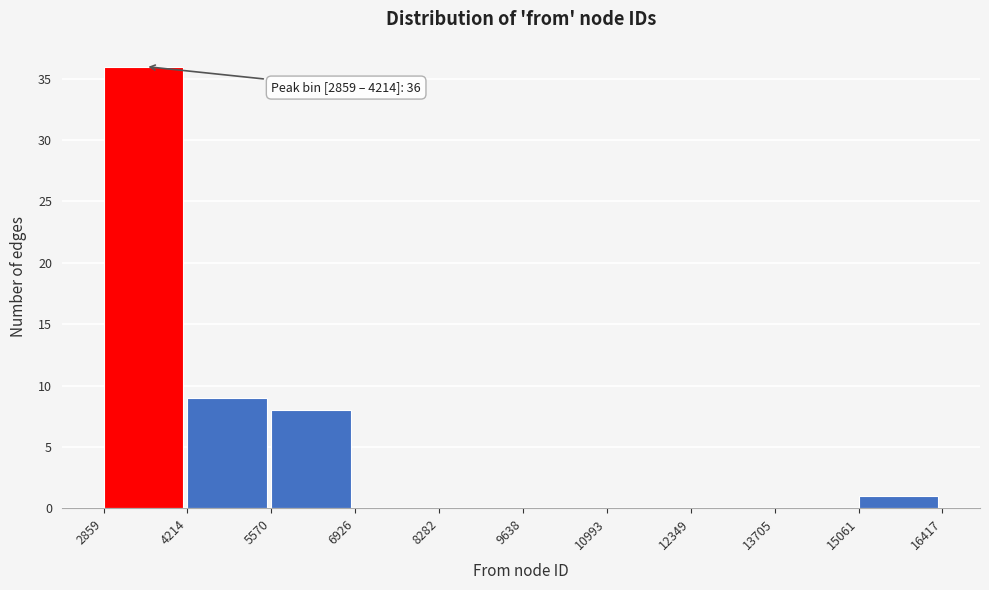

Which range on the x-axis has the tallest bar?

2859 to 4214